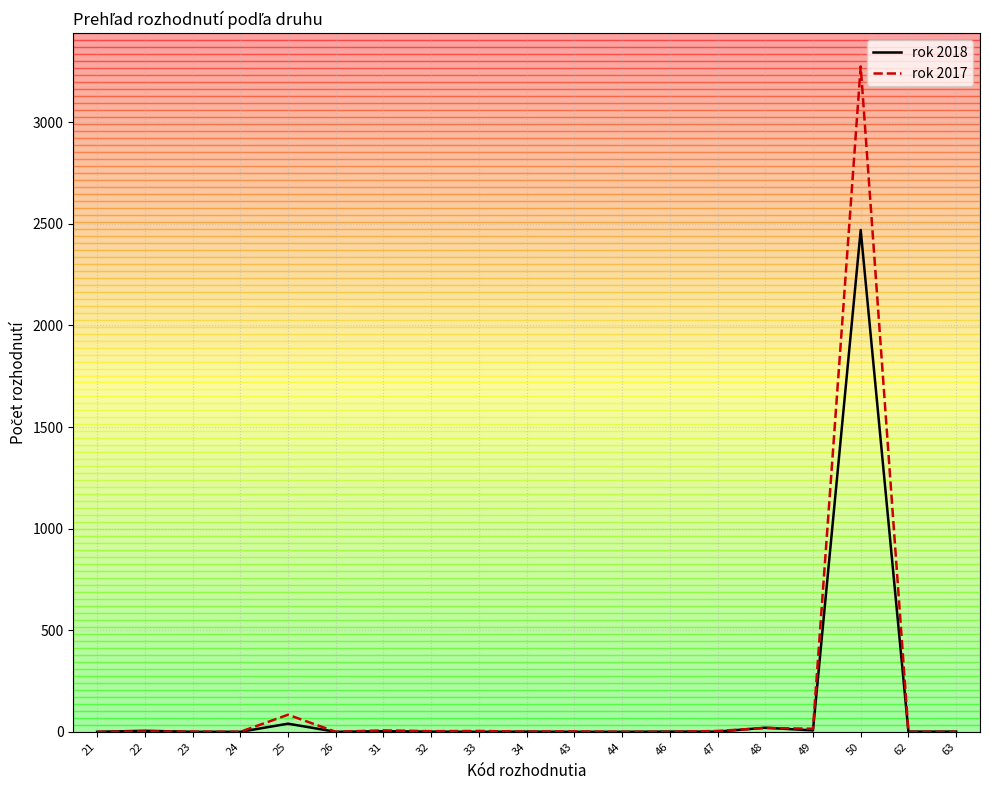

What is the average value of the rok 2018 series?

134